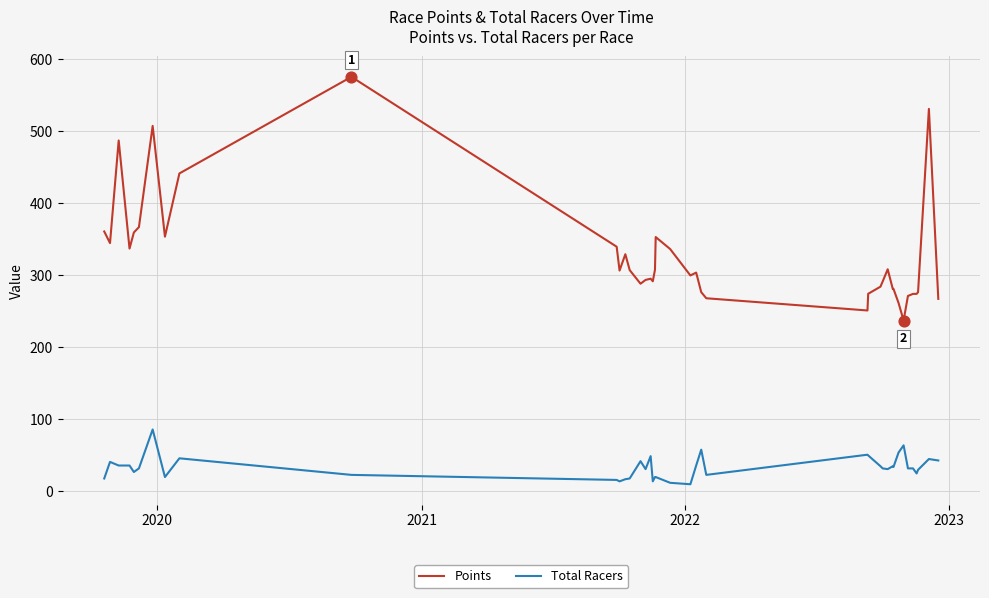

True or false: Total Racers and Points cross at least once.

False